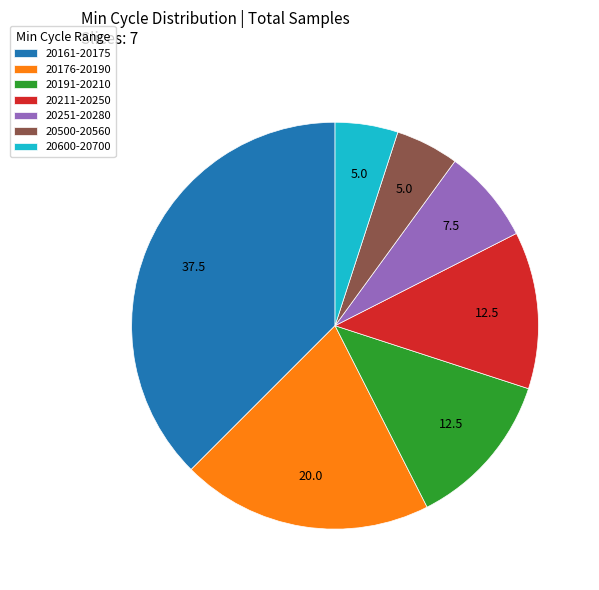

Does any single category account for the majority?

No